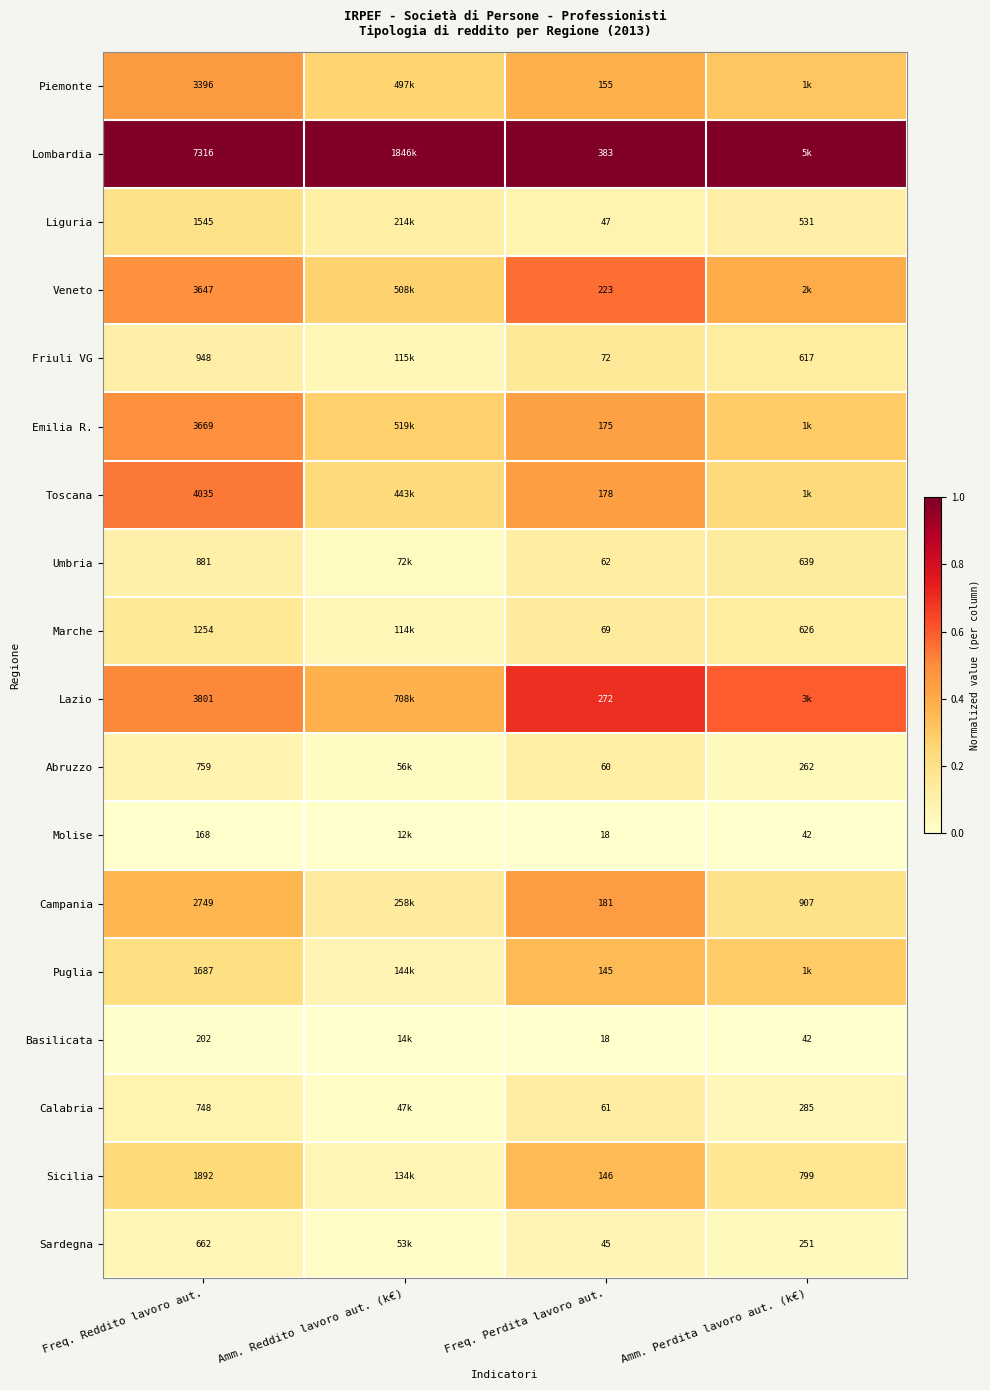

Is the value of Puglia at Freq. Perdita lavoro aut. greater than the value of Emilia R. at Freq. Reddito lavoro aut.?

No